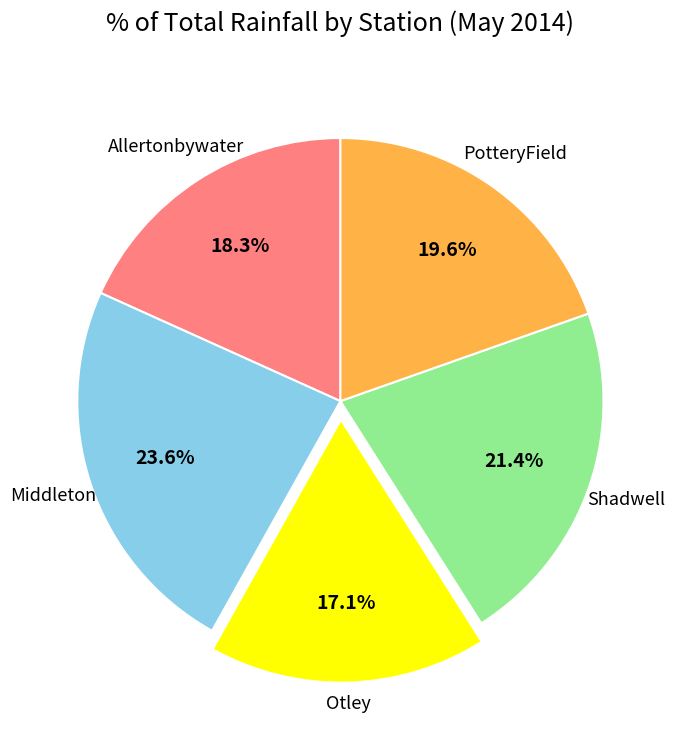

Count the number of slices in the pie.

5